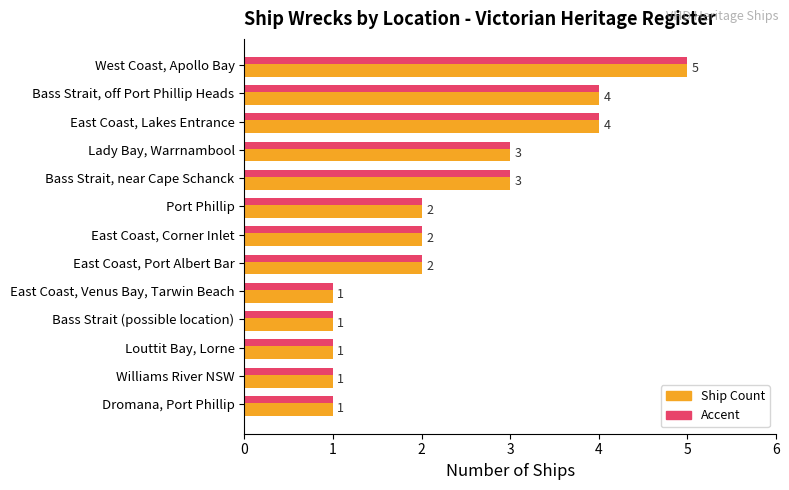

What is the total value across all series at East Coast, Port Albert Bar?

4